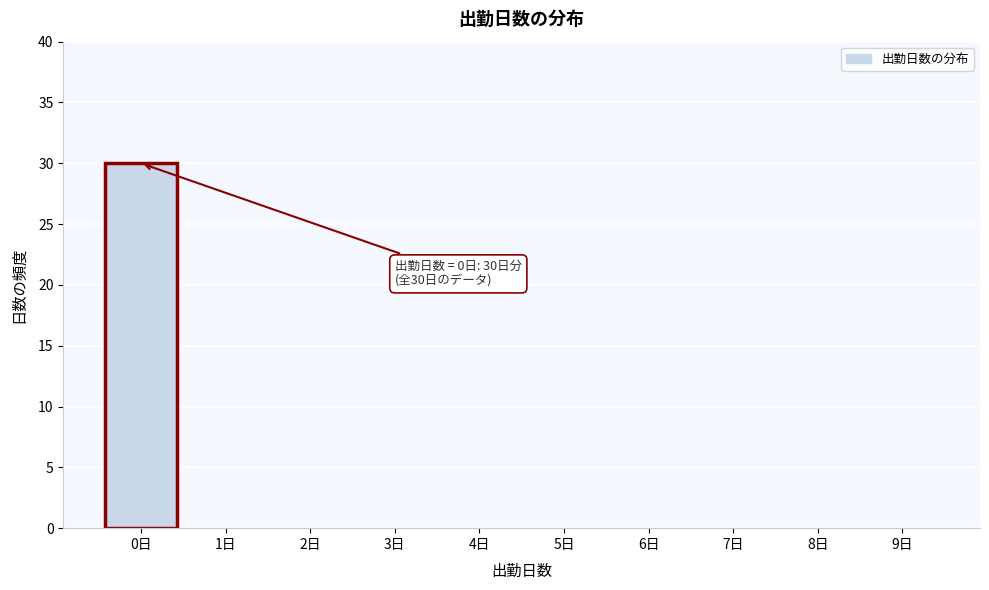

Which range on the x-axis has the tallest bar?

-0.5 to 0.5